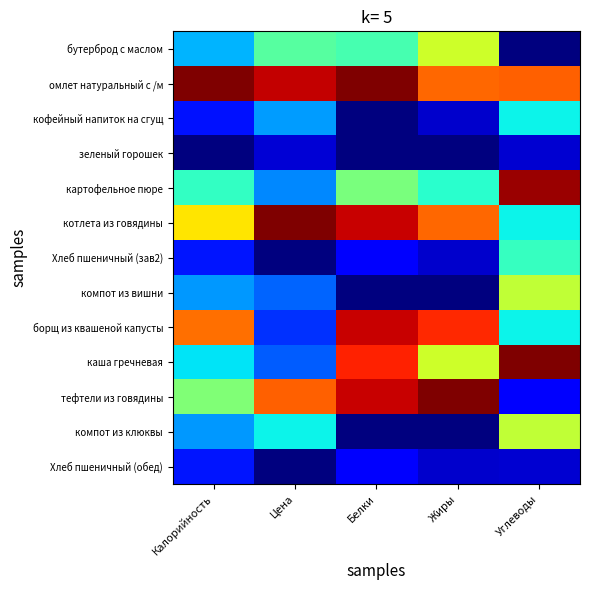

Reading left to right, what are all the values shown in this chart?

бутерброд с маслом: Калорийность=0.3	Цена=0.5	Белки=0.4	Жиры=0.6	Углеводы=0.0
омлет натуральный с /м: Калорийность=1.0	Цена=0.9	Белки=1.0	Жиры=0.8	Углеводы=0.8
кофейный напиток на сгущ: Калорийность=0.1	Цена=0.3	Белки=0.0	Жиры=0.1	Углеводы=0.4
зеленый горошек: Калорийность=0.0	Цена=0.1	Белки=0.0	Жиры=0.0	Углеводы=0.1
картофельное пюре: Калорийность=0.4	Цена=0.3	Белки=0.5	Жиры=0.4	Углеводы=1.0
котлета из говядины: Калорийность=0.7	Цена=1.0	Белки=0.9	Жиры=0.8	Углеводы=0.4
Хлеб пшеничный (зав2): Калорийность=0.1	Цена=0.0	Белки=0.1	Жиры=0.1	Углеводы=0.4
компот из вишни: Калорийность=0.3	Цена=0.2	Белки=0.0	Жиры=0.0	Углеводы=0.6
борщ из квашеной капусты: Калорийность=0.8	Цена=0.2	Белки=0.9	Жиры=0.9	Углеводы=0.4
каша гречневая: Калорийность=0.3	Цена=0.2	Белки=0.9	Жиры=0.6	Углеводы=1.0
тефтели из говядины: Калорийность=0.5	Цена=0.8	Белки=0.9	Жиры=1.0	Углеводы=0.1
компот из клюквы: Калорийность=0.3	Цена=0.4	Белки=0.0	Жиры=0.0	Углеводы=0.6
Хлеб пшеничный (обед): Калорийность=0.1	Цена=0.0	Белки=0.1	Жиры=0.1	Углеводы=0.1